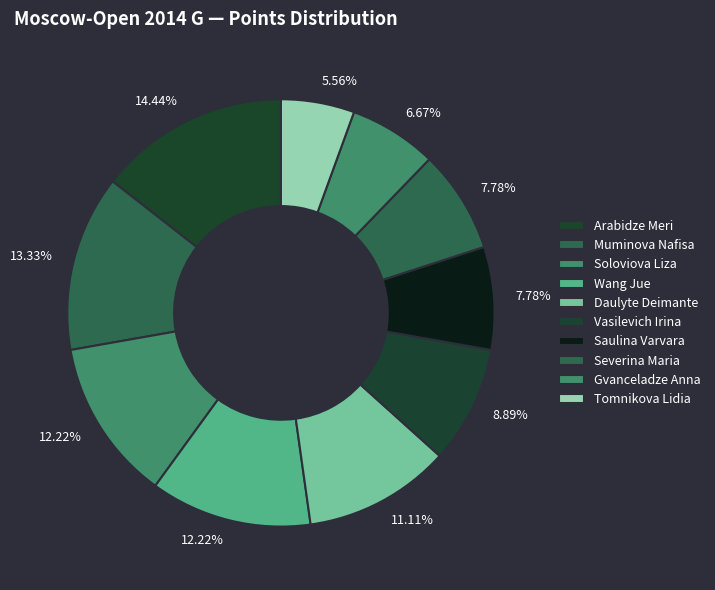

Does Gvanceladze Anna represent more than half of the total?

No